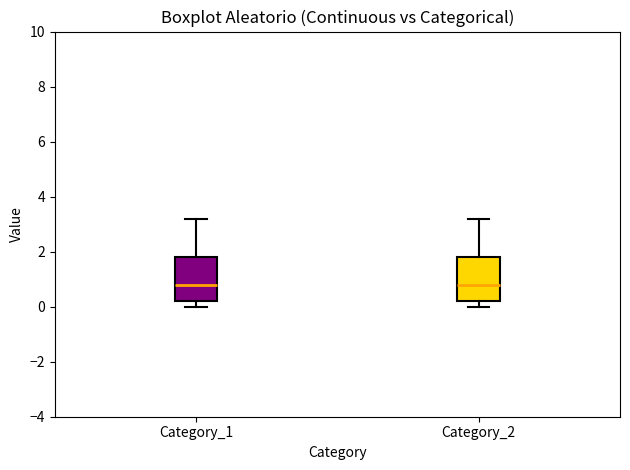

Reading left to right, read every box against the y-axis: the position of its median line, the range the box covers, and the ends of its whiskers. The values are not printed on the chart, so give them approximately, as read against the axis.

Category_1: median 0.8, box 0.2 to 1.8, whiskers 0.0 to 3.2
Category_2: median 0.8, box 0.2 to 1.8, whiskers 0.0 to 3.2